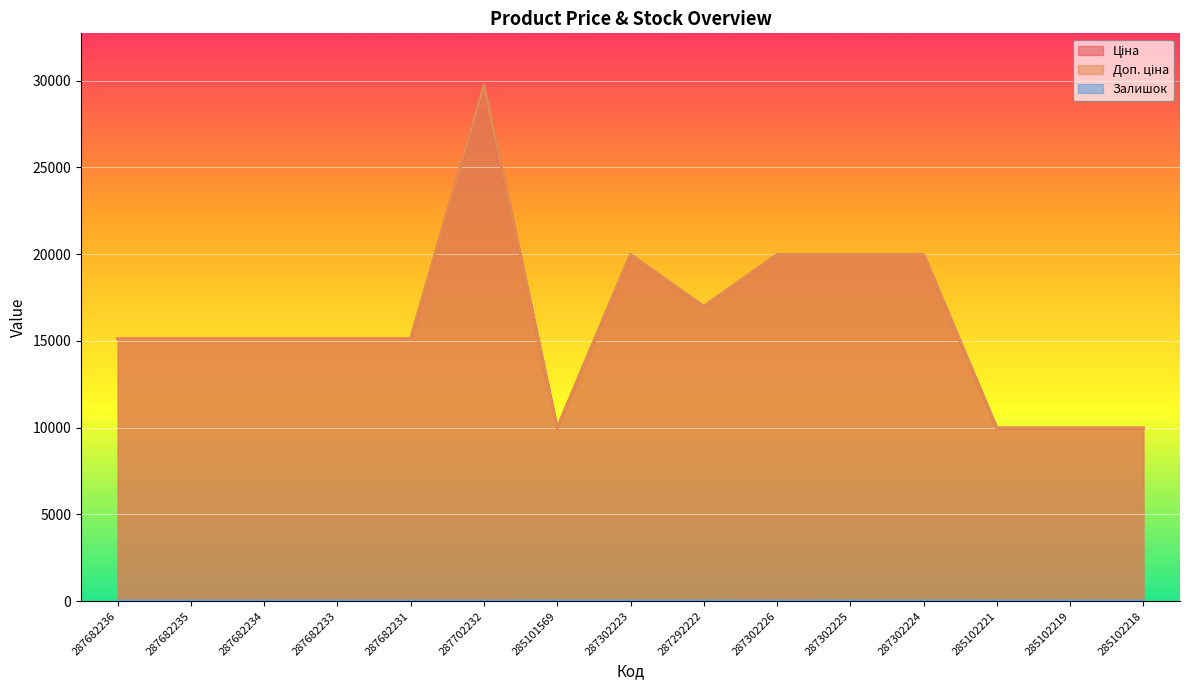

What is the sum of all Доп. ціна values?

242080.2